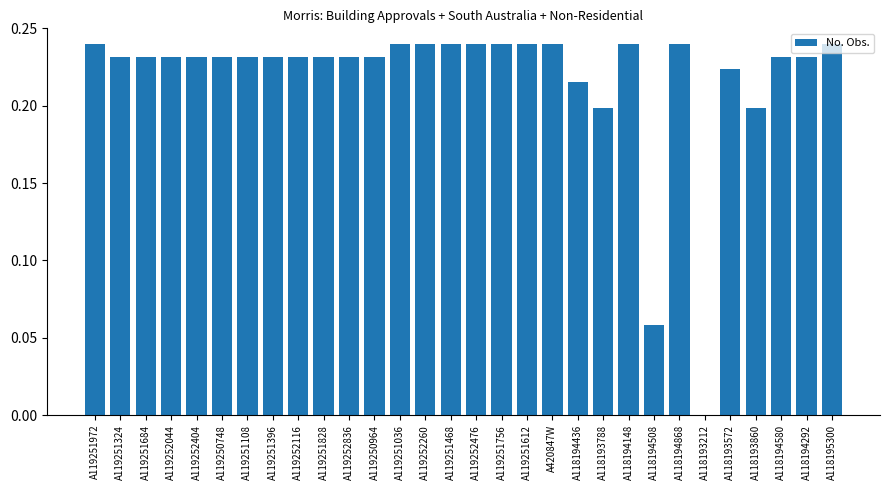

What is the sum of the values at A119251036 and A119252044?

0.5